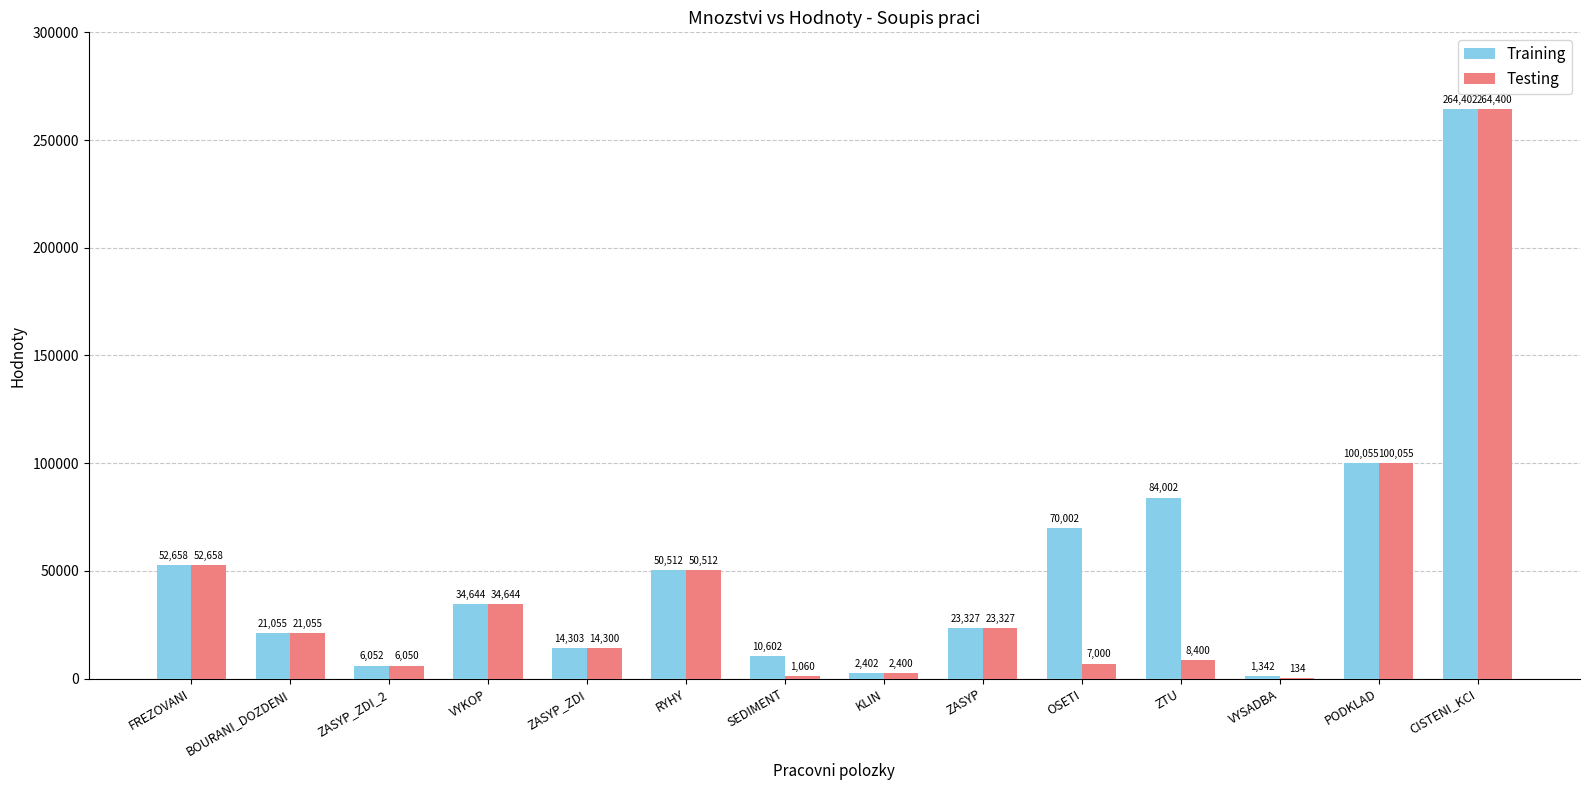

At which label is Testing closest to 132267?

PODKLAD